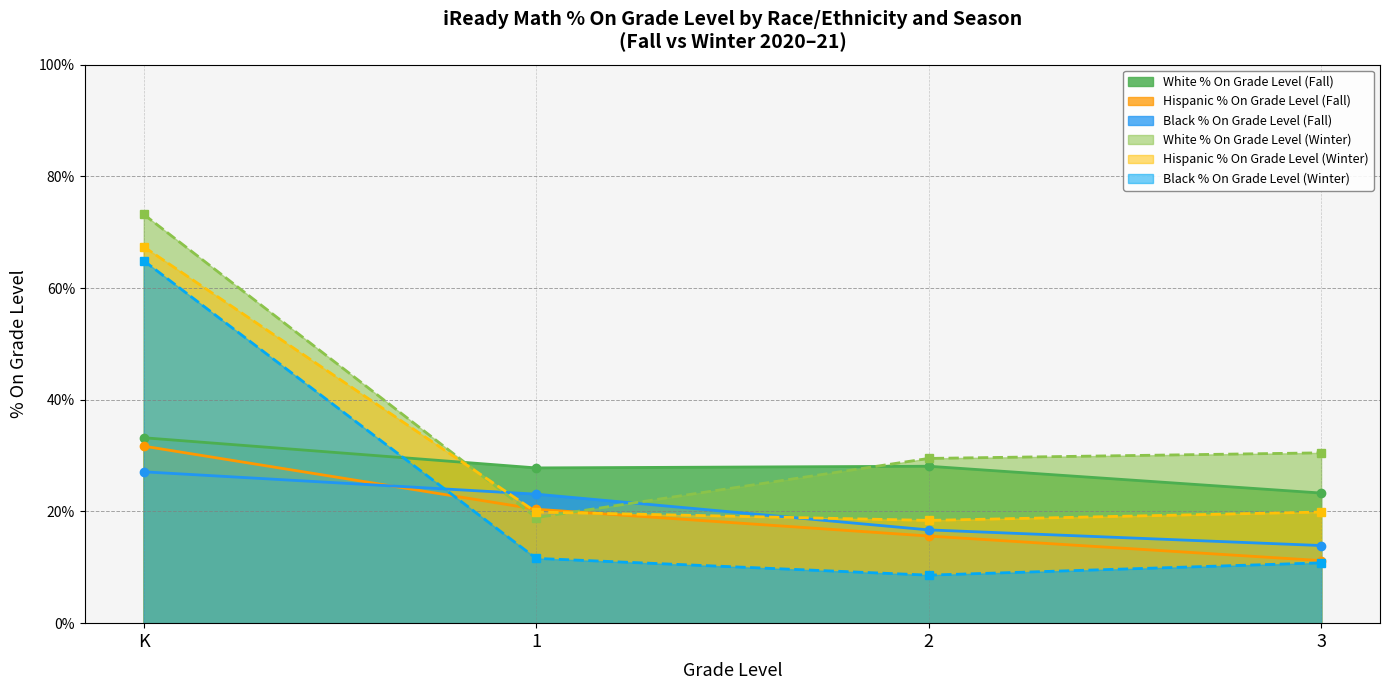

Which label corresponds to the largest value in the chart?

K